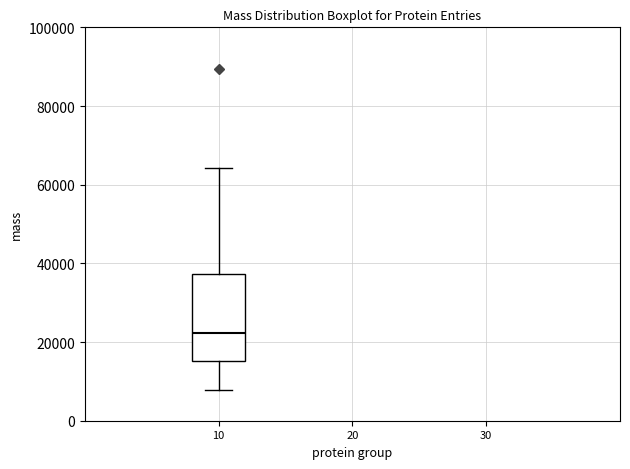

Read this box plot against the y-axis: the position of the median line, the range covered by the box, and the ends of both whiskers. The values are not printed on the chart, so give them approximately, as read against the axis.

median 22000, box 16000 to 38000, whiskers 8000 to 64000